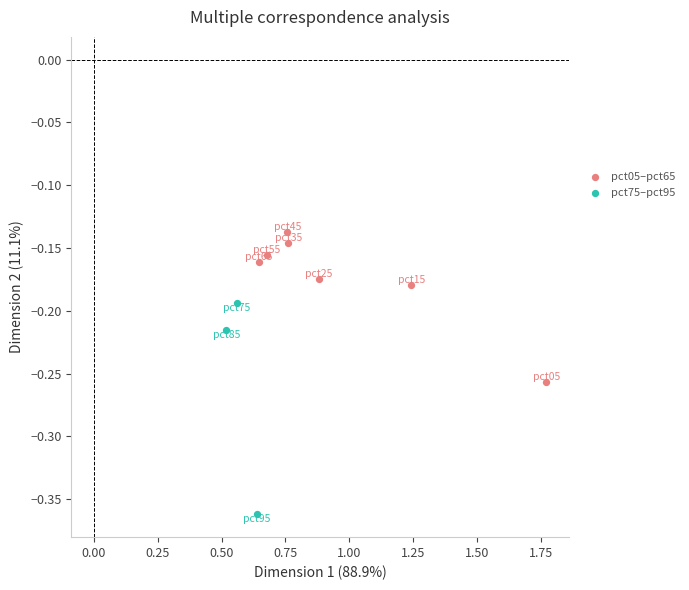

What are all the series names shown in the legend?

pct05–pct65, pct75–pct95